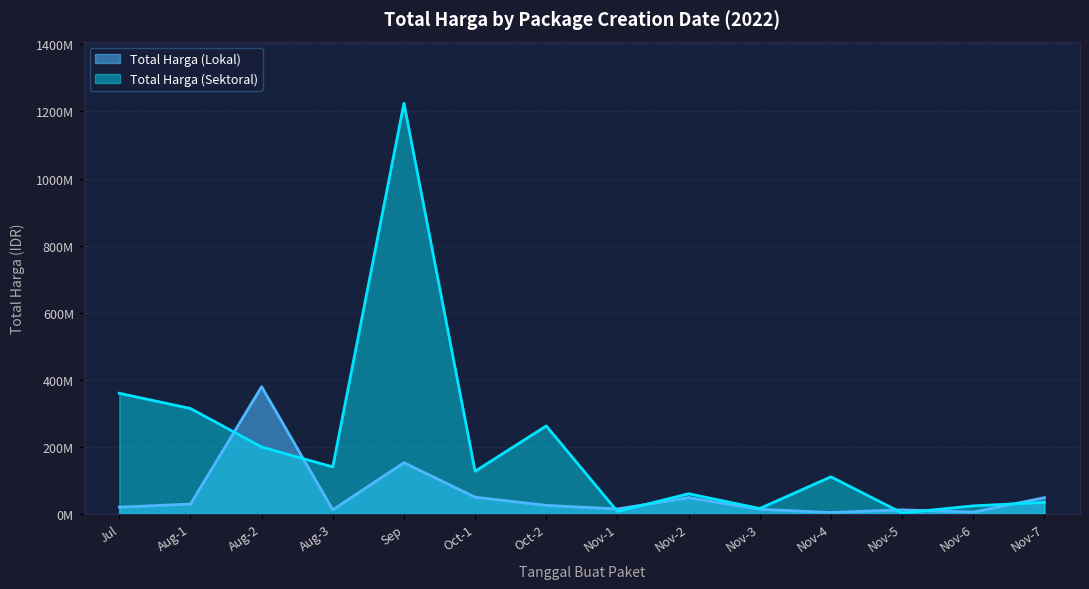

What is the approximate value of Total Harga (Lokal) at Aug-2?

379075000